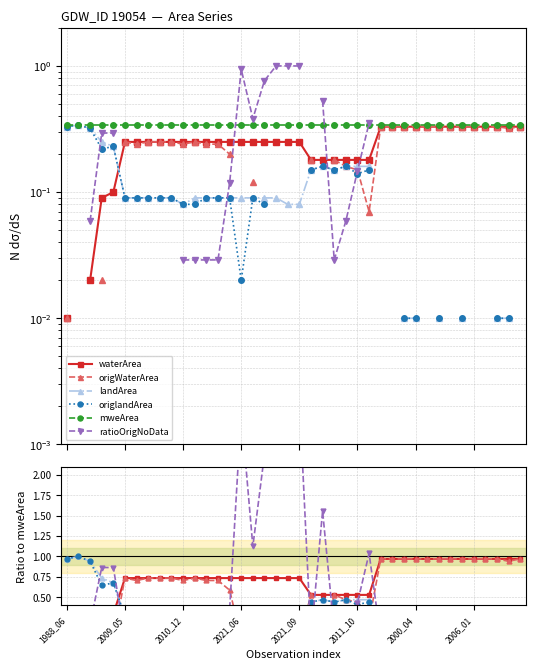

What are all the series names shown in the legend?

waterArea, origWaterArea, landArea, origlandArea, mweArea, ratioOrigNoData